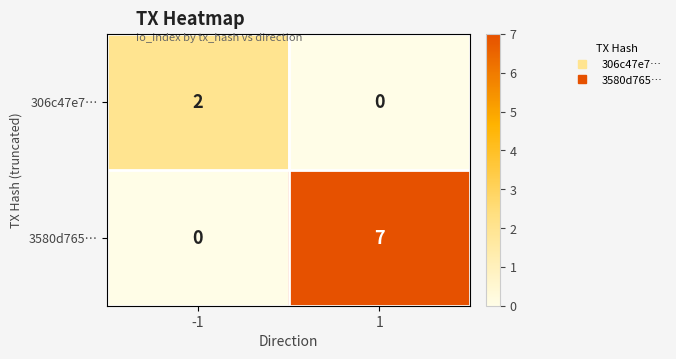

Rank the series at -1 from lowest to highest value.

3580d765…, 306c47e7…